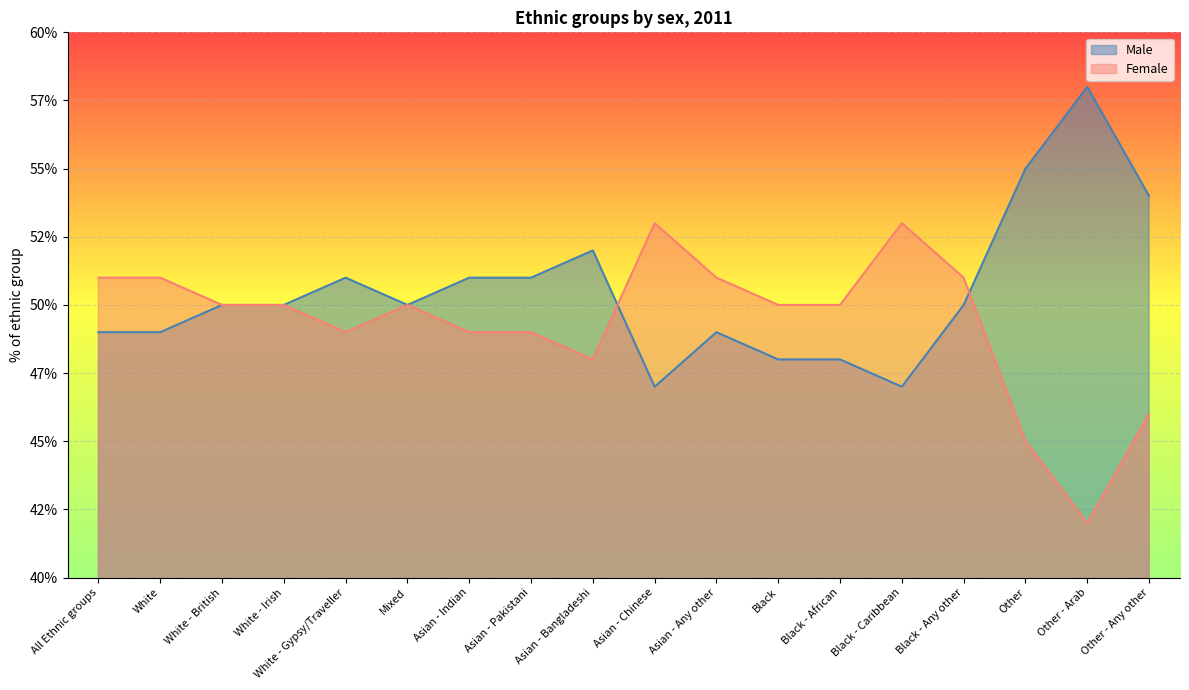

Reading left to right, extract all data points from this chart.

Male: 49	49	50	50	51	50	51	51	52	47	49	48	48	47	50	55	58	54
Female: 51	51	50	50	49	50	49	49	48	53	51	50	50	53	51	45	42	46